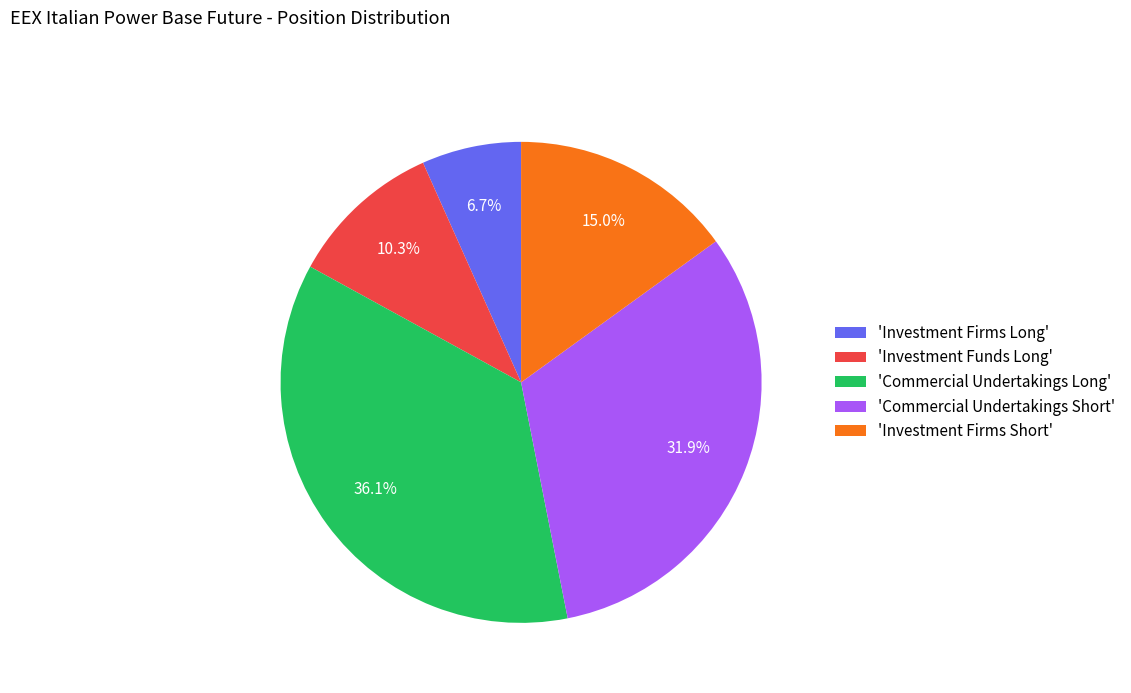

Do 'Commercial Undertakings Short' and 'Commercial Undertakings Long' together represent more than half of the pie?

Yes